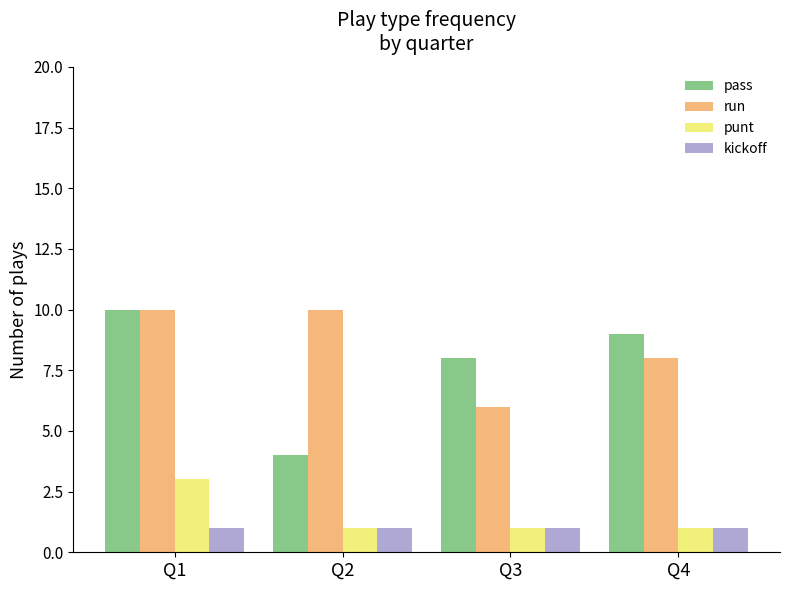

Which series has the largest range (max minus min)?

pass